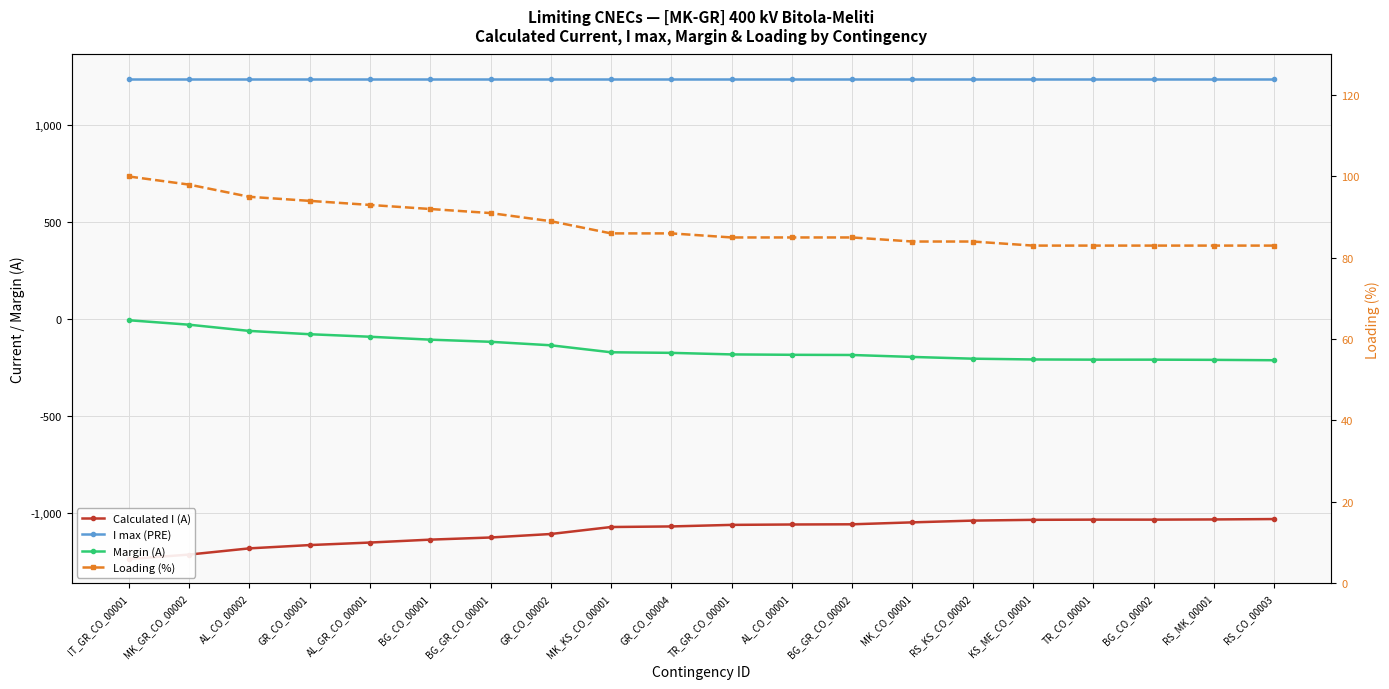

Which series has the largest total across all categories?

I max (PRE)